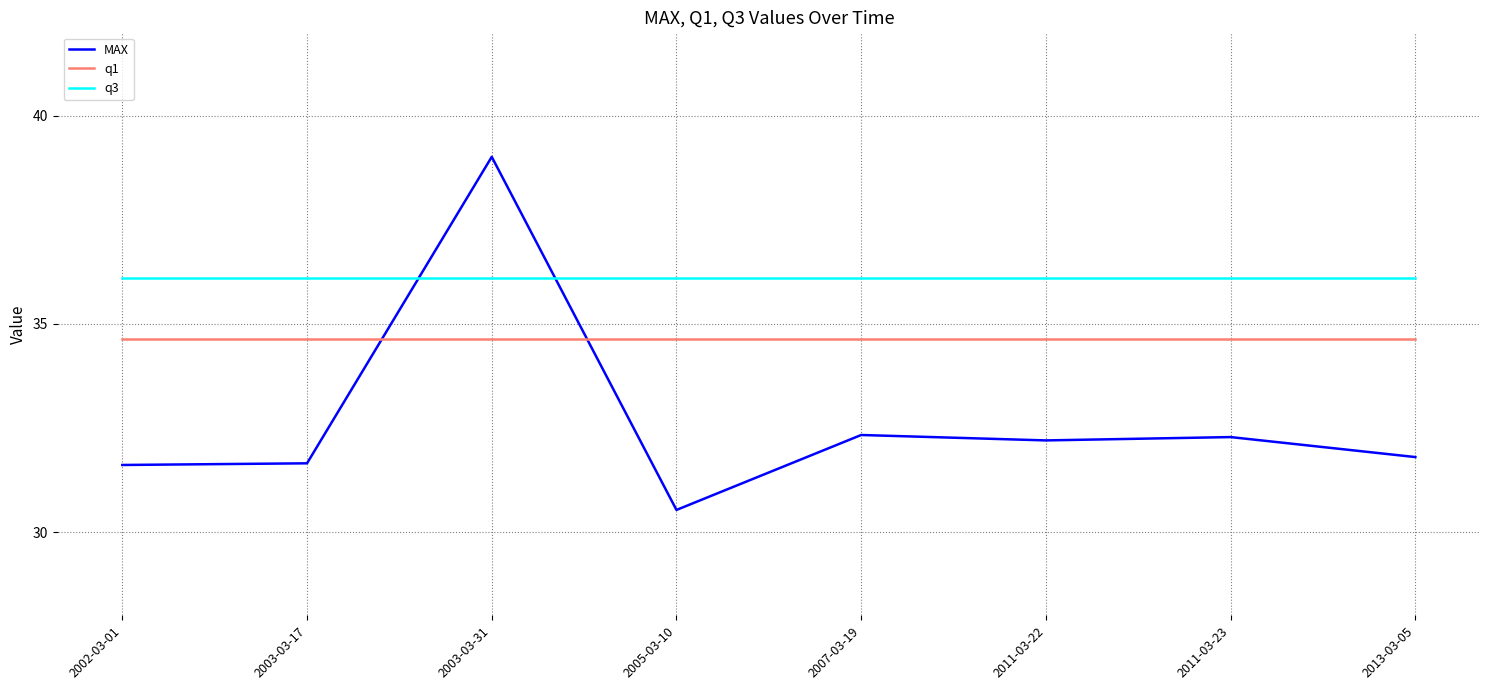

Between 2003-03-31 and 2011-03-23, which series saw the biggest shift?

MAX